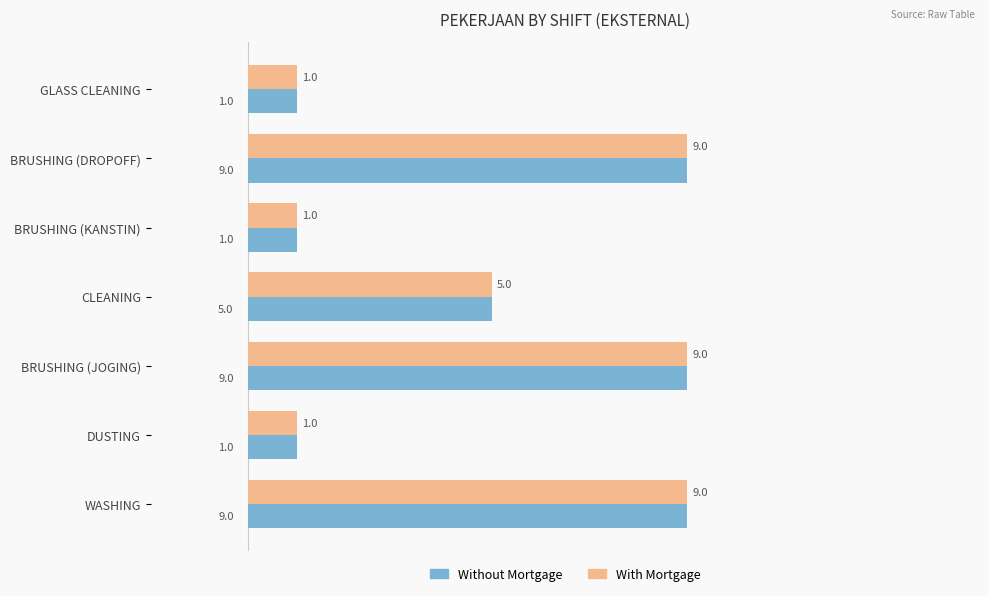

What is the approximate value of With Mortgage at BRUSHING (JOGING)?

9